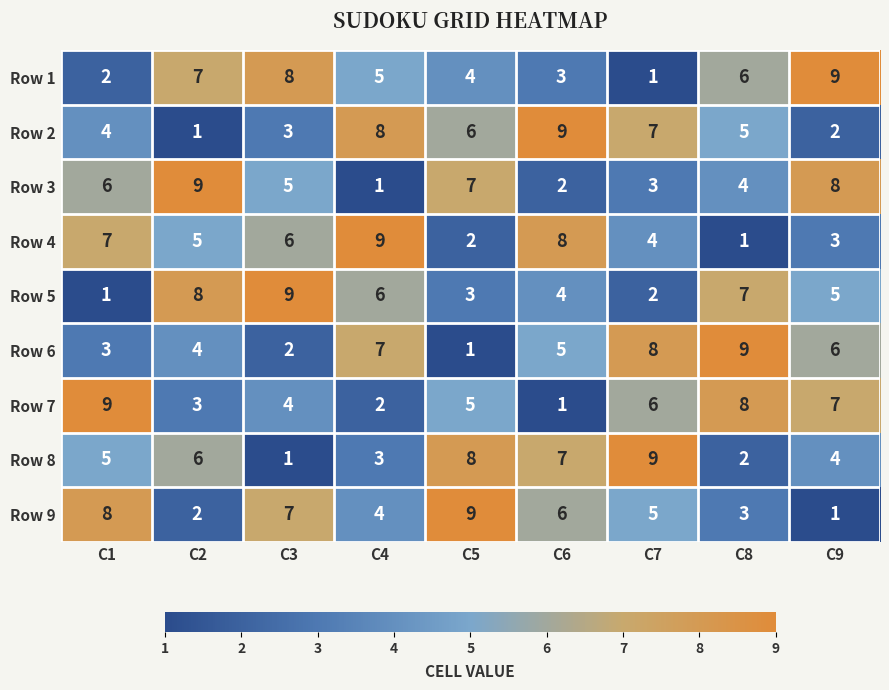

At which label is Row 3 closest to 5?

C3